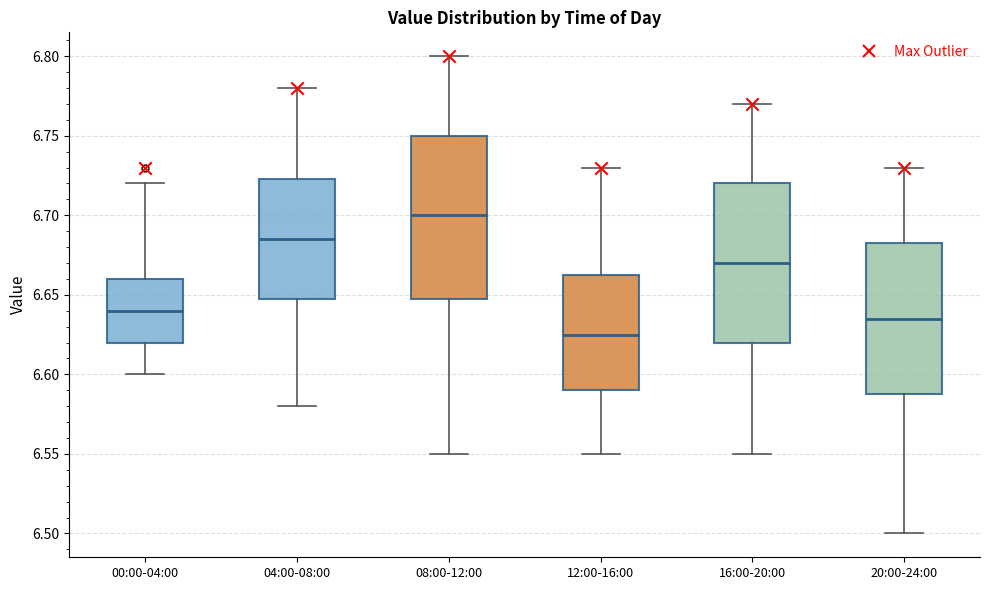

Where is the lower edge of the box for 04:00-08:00 on the y-axis? The values are not printed on the chart, so give them approximately, as read against the axis.

6.650